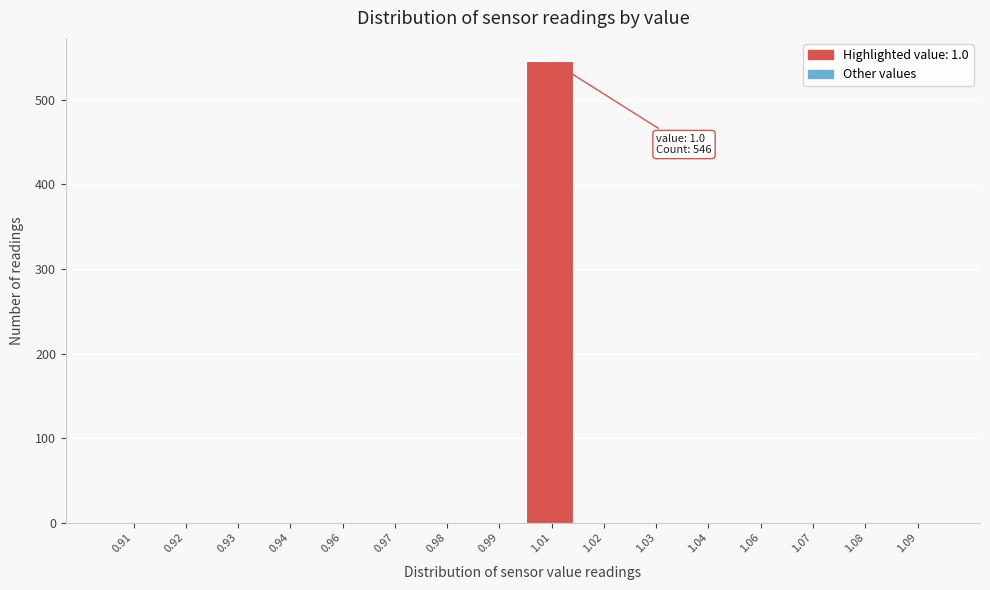

Reading right to left, transcribe all the data shown in this chart.

1.09=0	1.08=0	1.07=0	1.06=0	1.04=0	1.03=0	1.02=0	1.01=546	0.99=0	0.98=0	0.97=0	0.96=0	0.94=0	0.93=0	0.92=0	0.91=0